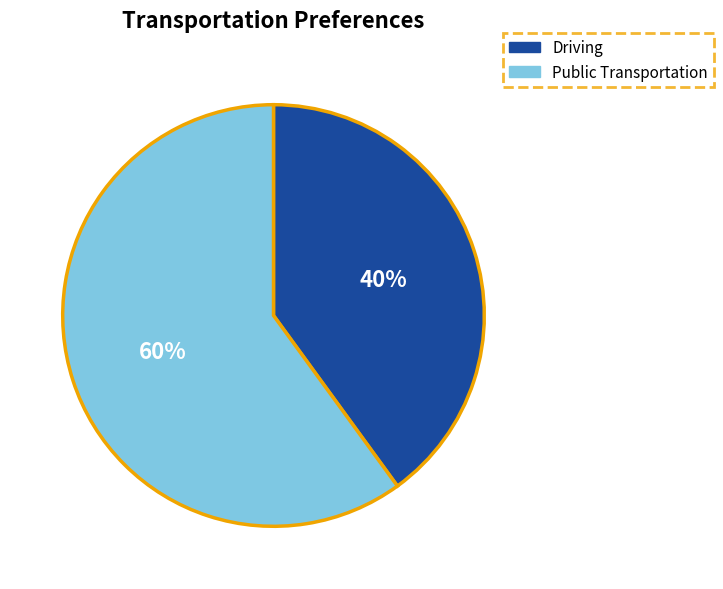

Combined, do Driving and Public Transportation account for over 50%?

Yes